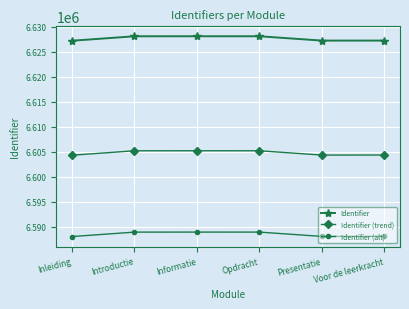

Where does the Identifier (trend) series first go above 6605232?

Introductie